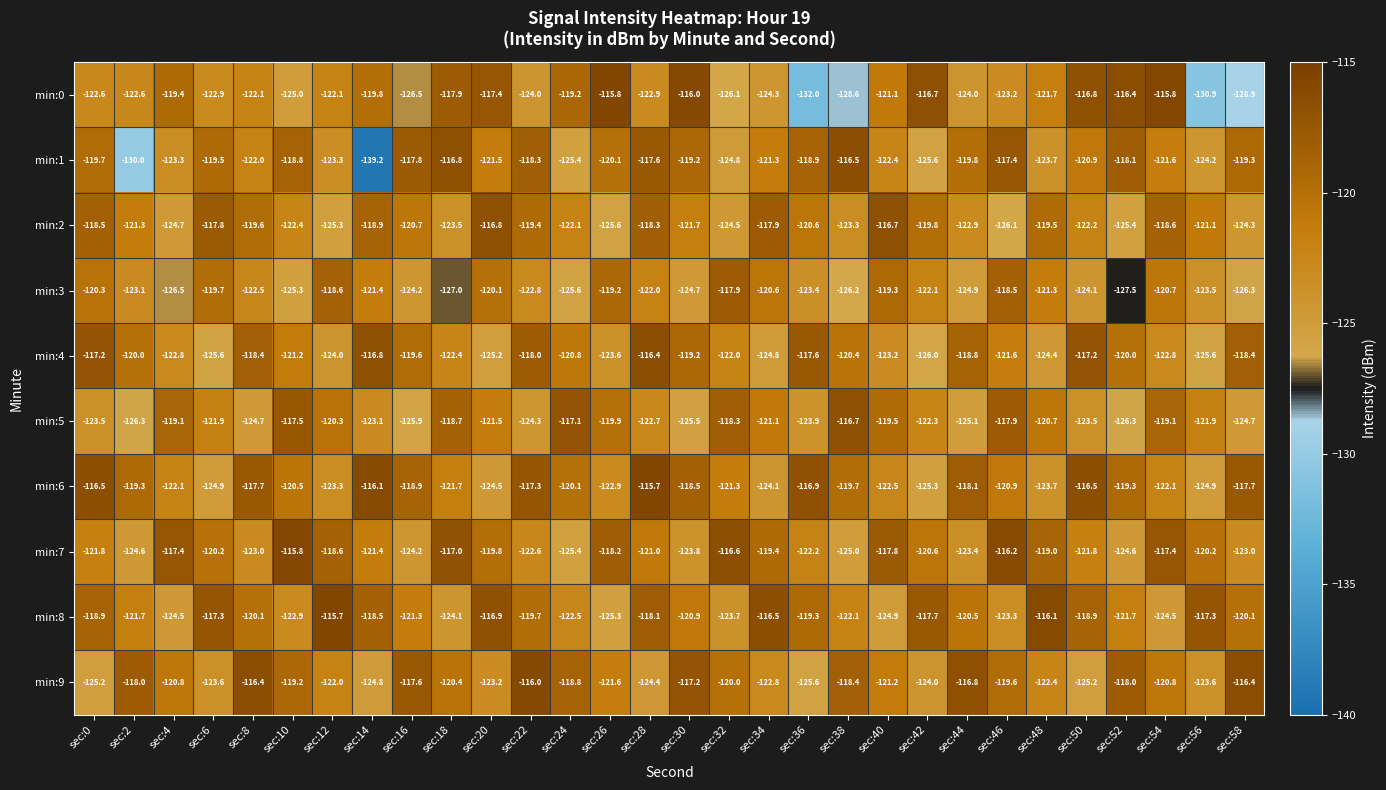

What is the greatest value displayed?

-115.7